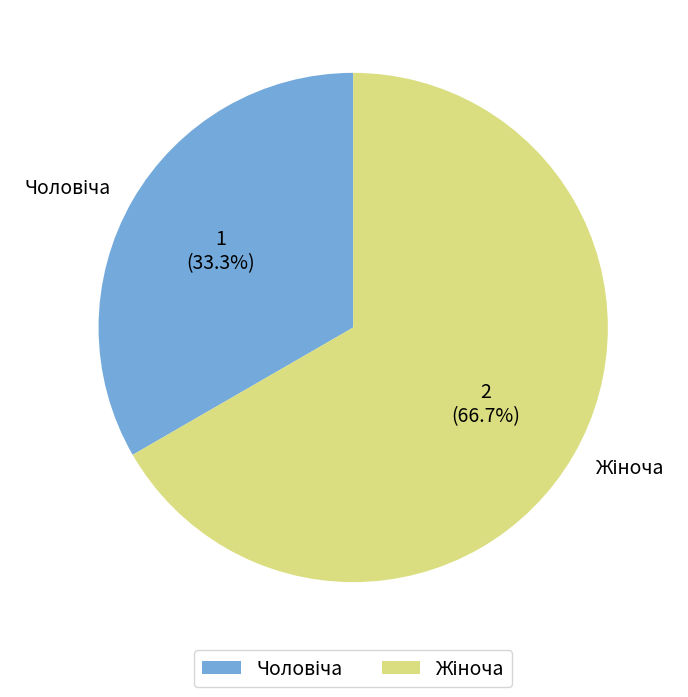

How many segments does this pie chart have?

2